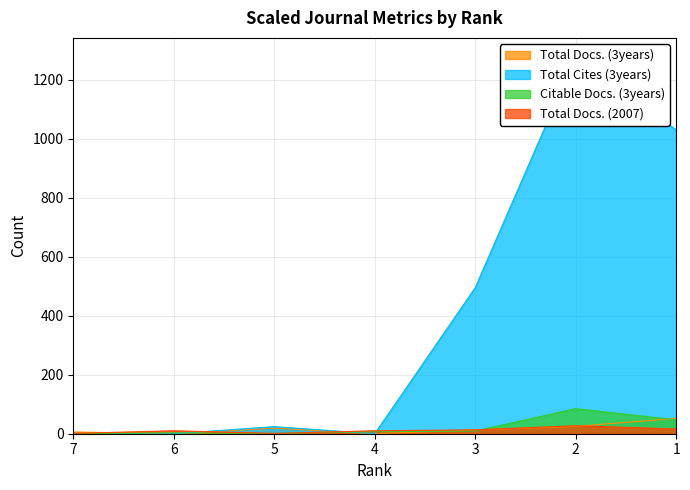

In Total Cites (3years), how many points are lower than both neighbors (excluding endpoints)?

1